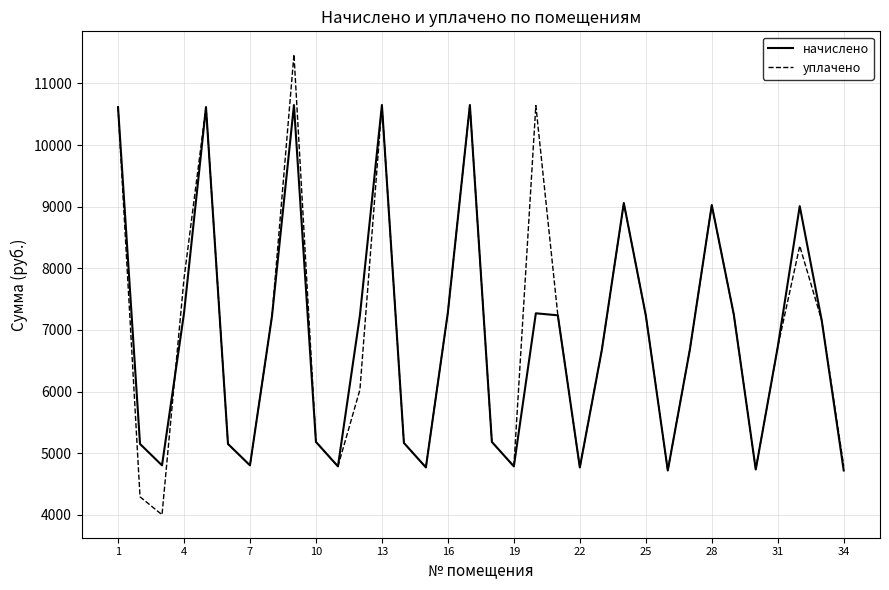

Rank the series by their maximum value, from highest to lowest.

уплачено, начислено